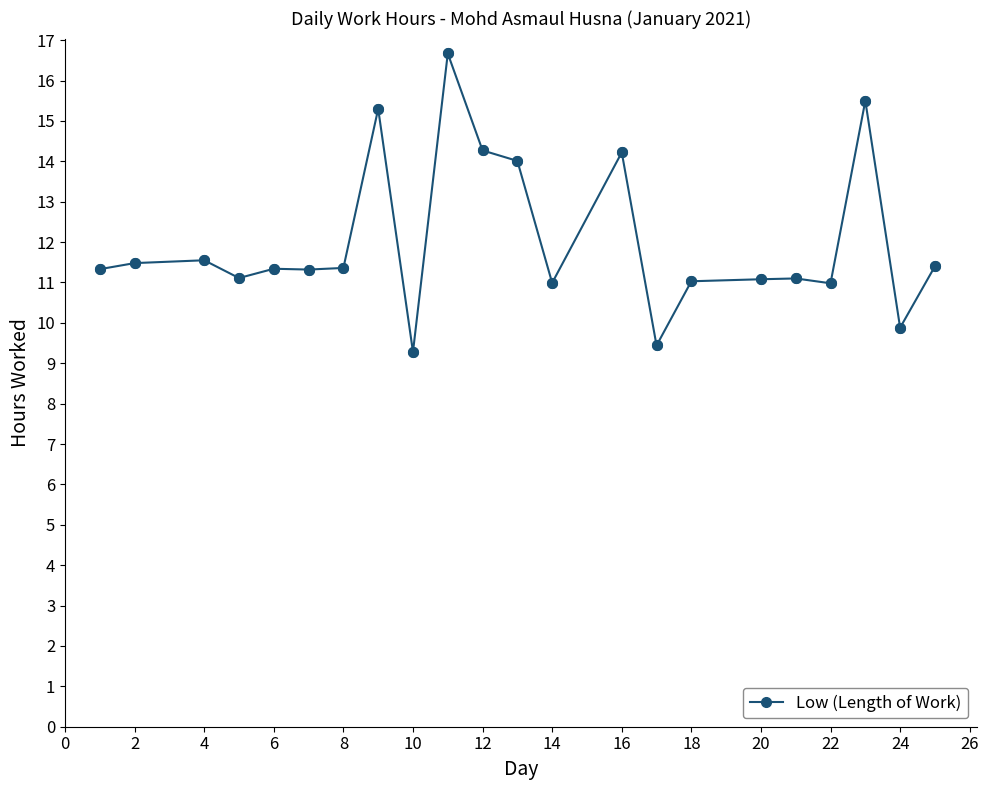

What is the value of the 6th point from the left?

11.3